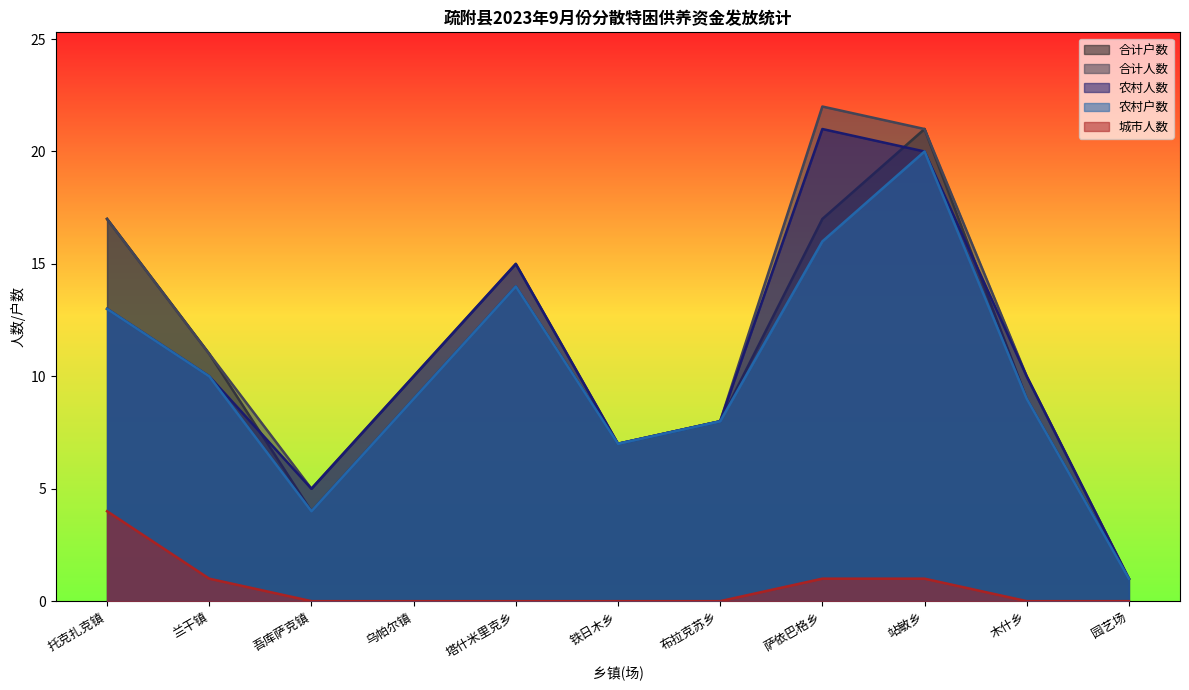

True or false: 城市人数 and 农村户数 intersect in this chart.

False